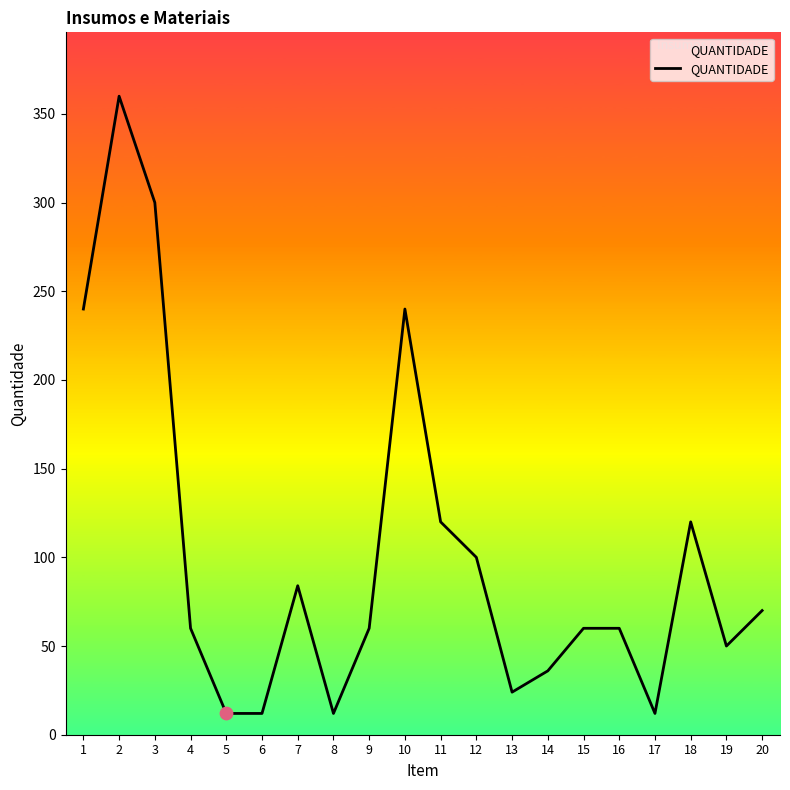

Approximately how many times larger is the value at 12 compared to 10?

0.4